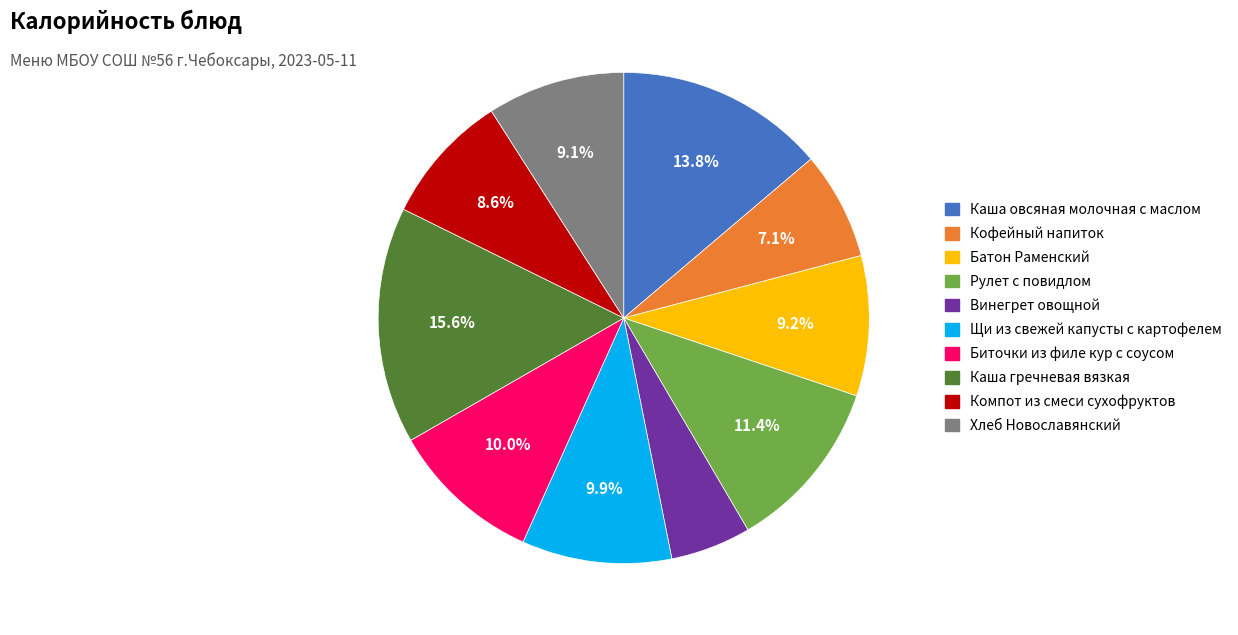

What percentage do Каша гречневая вязкая and Каша овсяная молочная с маслом together represent?

29.4%